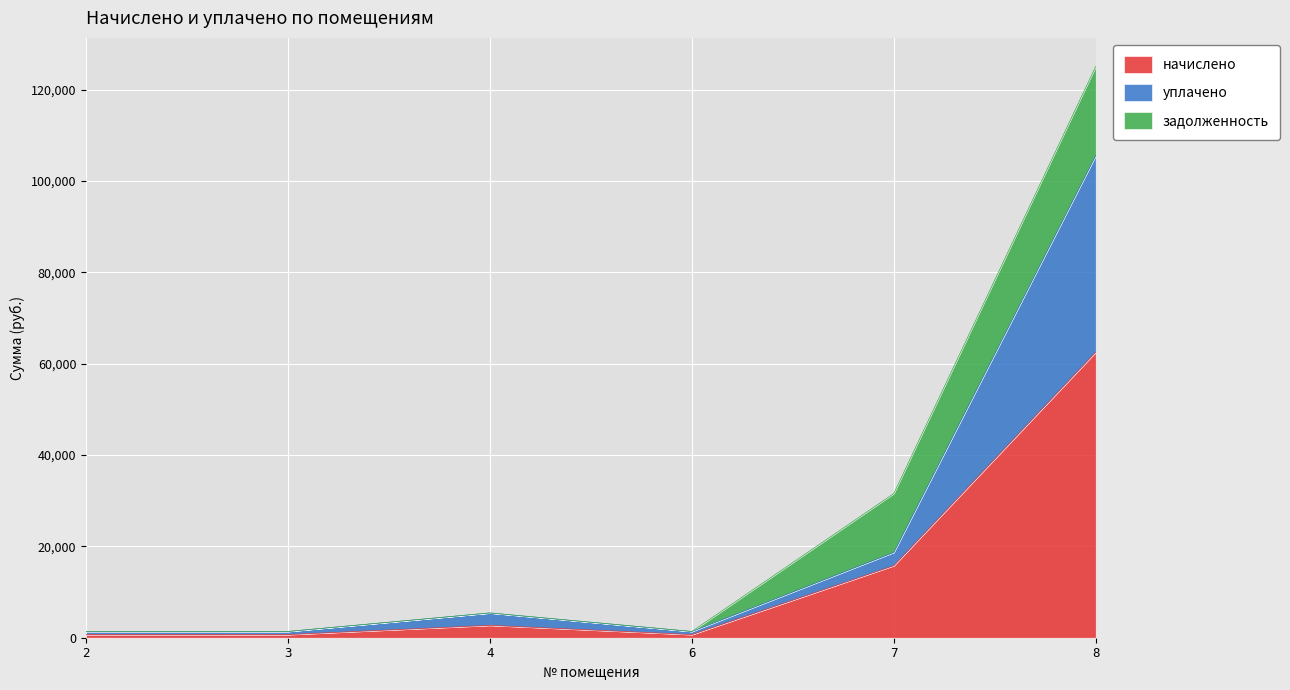

How many data points in уплачено are less than 5418?

3